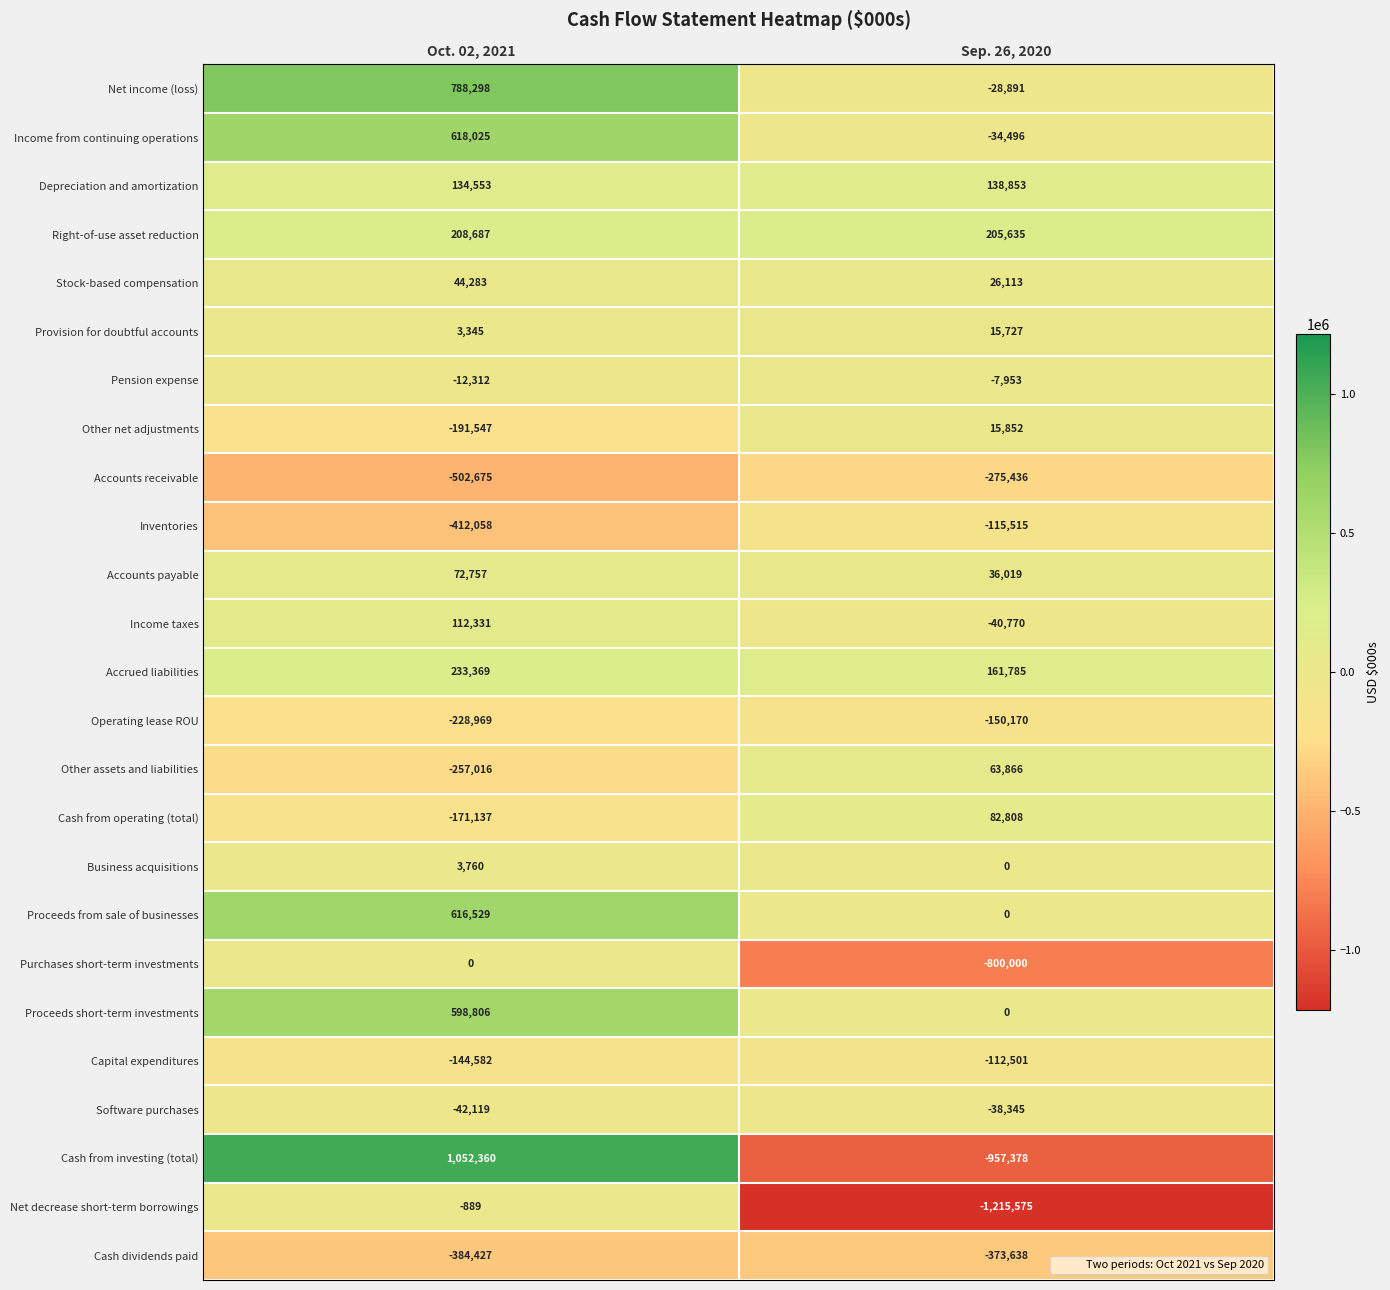

What is the total value across all series at Sep. 26, 2020?

-3404010